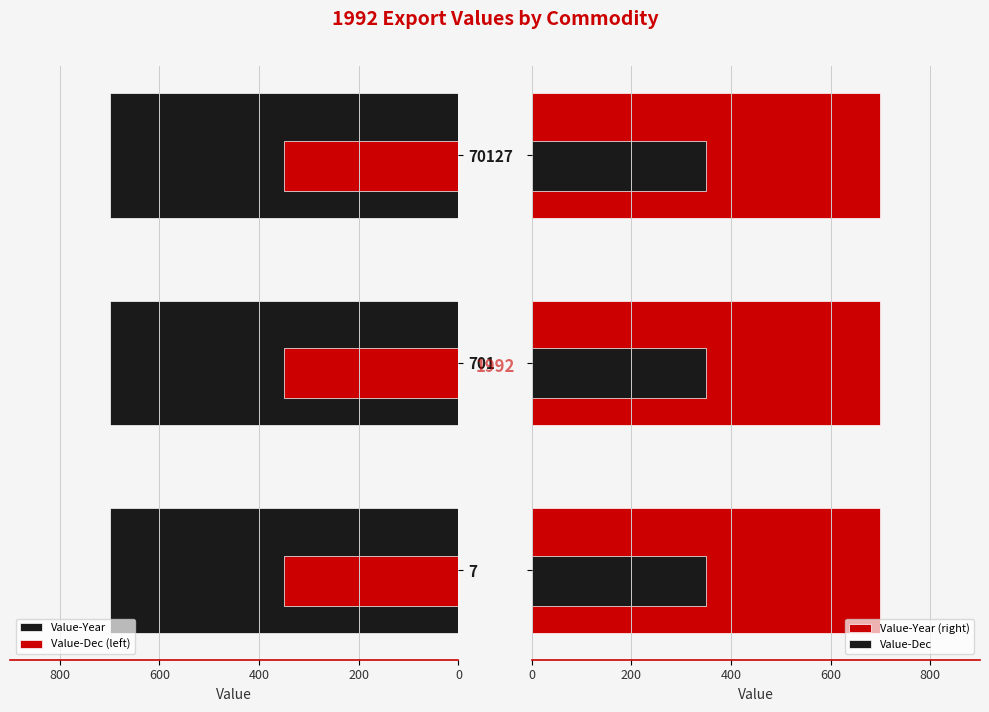

What is the average value of the Value-Year (right) series?

700